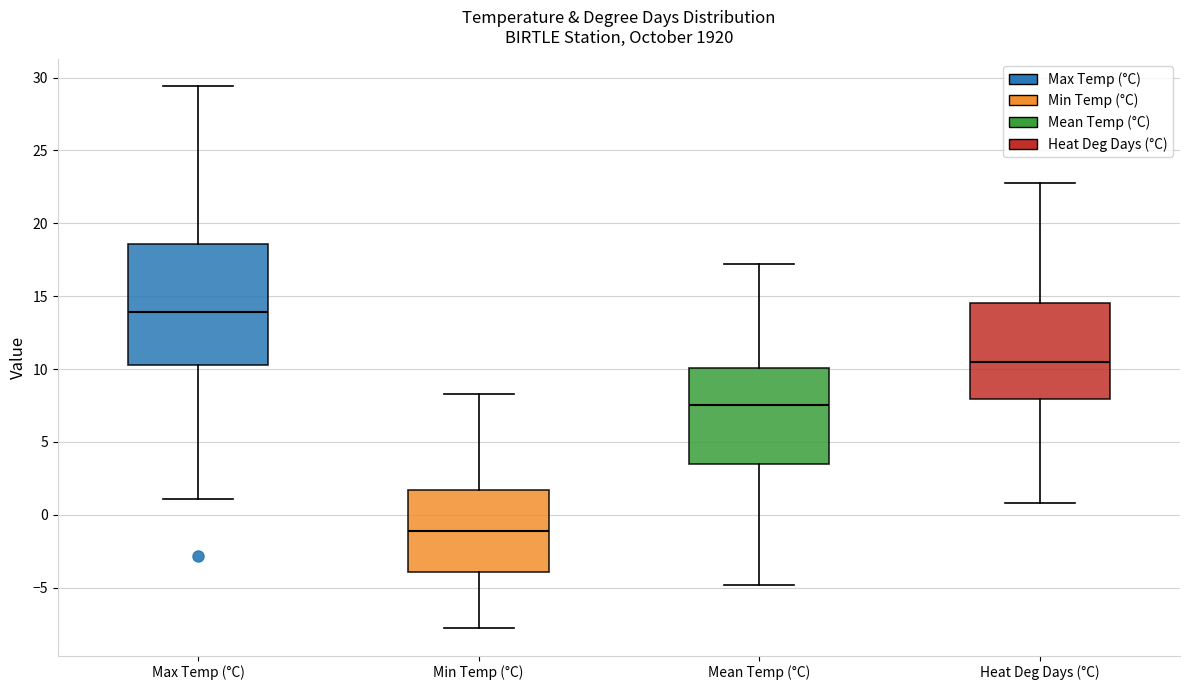

Reading left to right, transcribe this box plot: for each box, give where its median line is, the range the box spans, and where its two whiskers end, as read against the y-axis. The values are not printed on the chart, so give them approximately, as read against the axis.

Max Temp (°C): median 14.0, box 10.5 to 18.5, whiskers 1.0 to 29.5
Min Temp (°C): median -1.0, box -4.0 to 1.5, whiskers -8.0 to 8.5
Mean Temp (°C): median 7.5, box 3.5 to 10.0, whiskers -5.0 to 17.0
Heat Deg Days (°C): median 10.5, box 8.0 to 14.5, whiskers 1.0 to 23.0